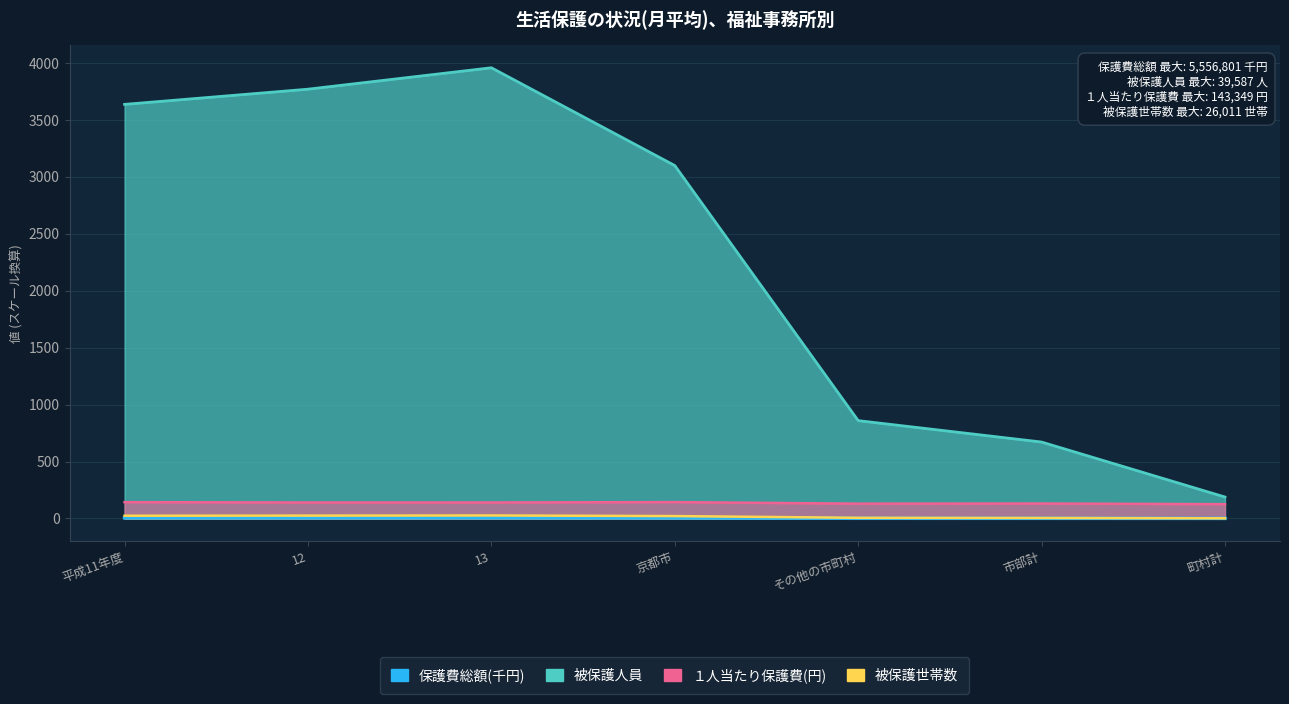

What is the difference between the maximum and minimum values in the 保護費総額(千円) series?

5.3